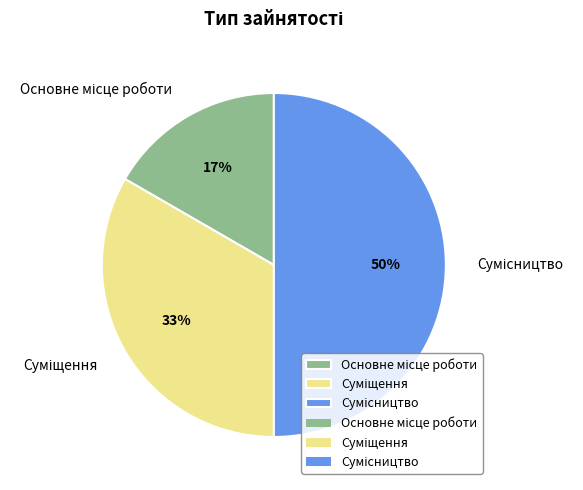

To the nearest percent, what is the difference between the largest and smallest slice percentages?

33%